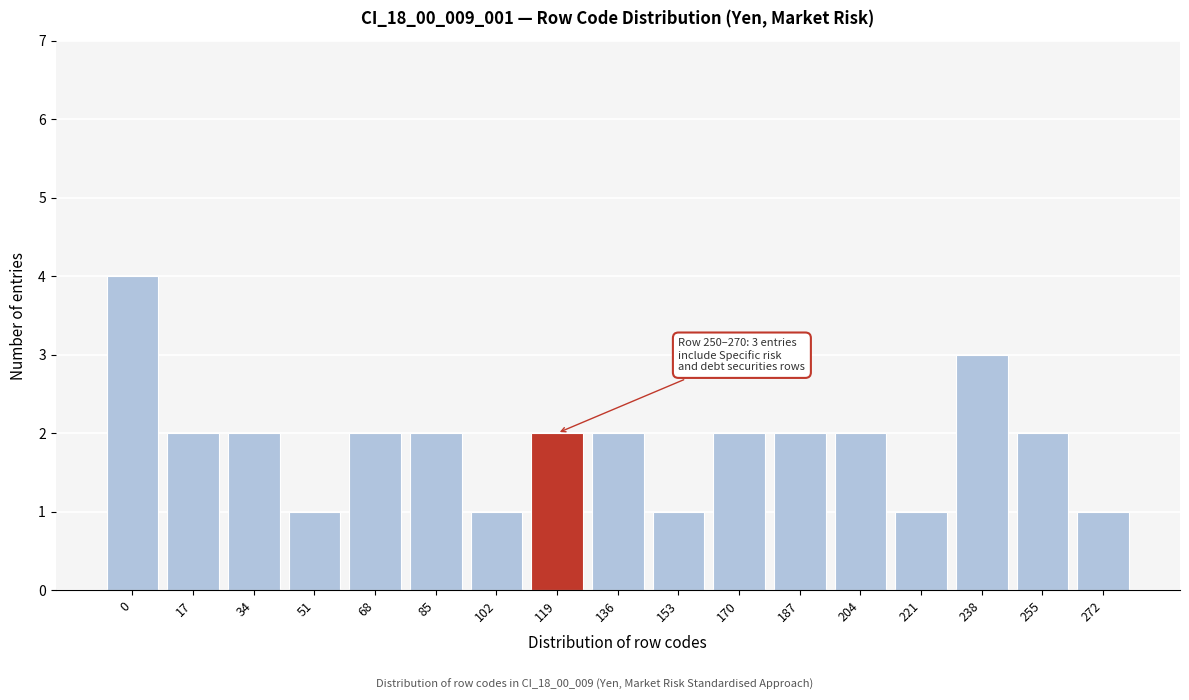

Reading left to right, extract all data points from this chart.

4	2	2	1	2	2	1	2	2	1	2	2	2	1	3	2	1